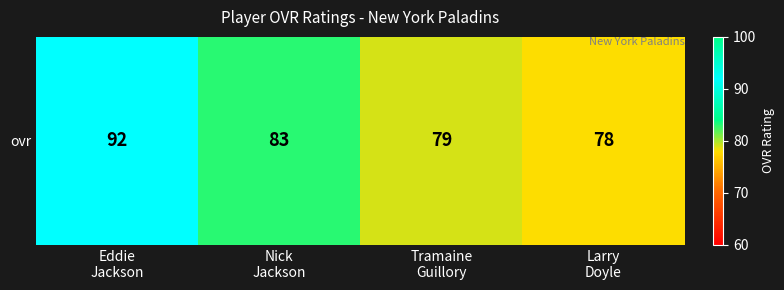

What is the difference between the second highest and minimum values?

5